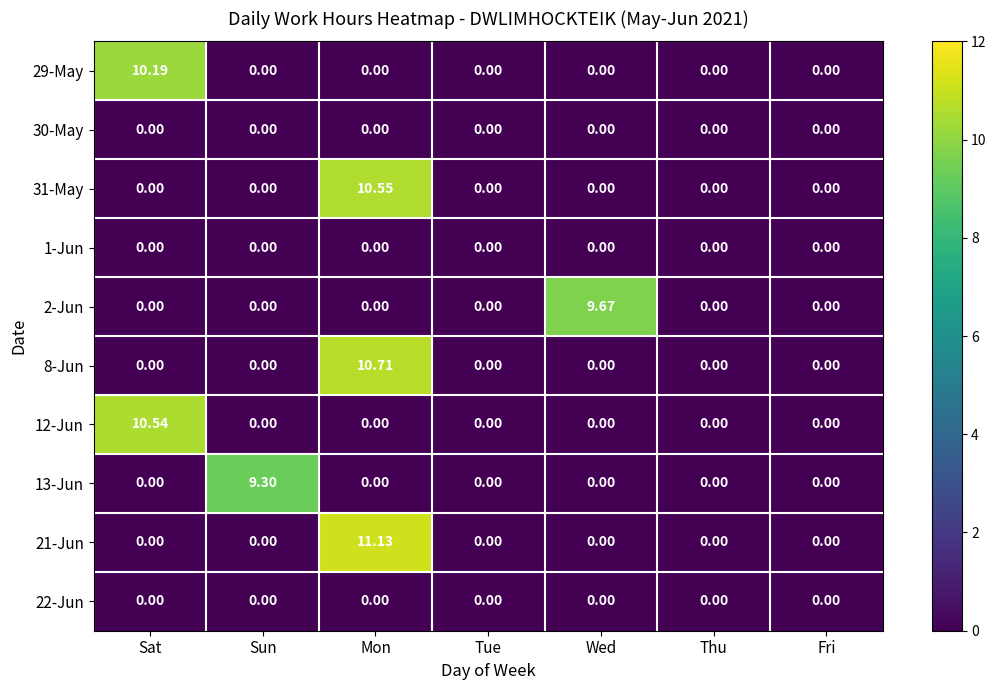

At which category is the sum across all series the highest?

Mon